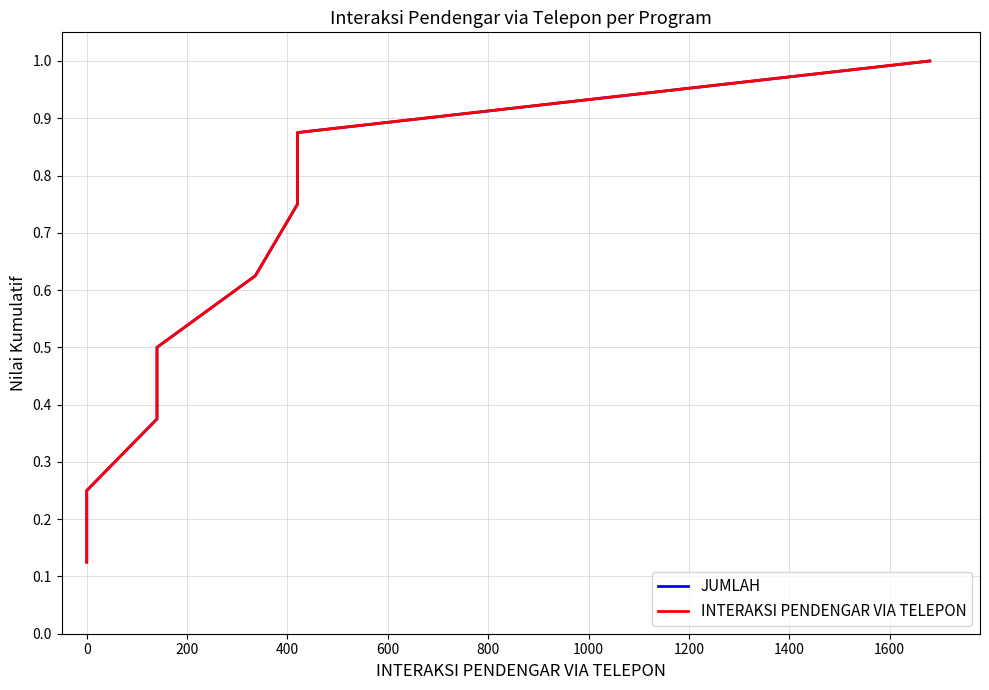

Reading left to right, list all the values displayed in this chart.

JUMLAH: 0.1	0.2	0.4	0.5	0.6	0.8	0.9	1.0
INTERAKSI PENDENGAR VIA TELEPON: 0.1	0.2	0.4	0.5	0.6	0.8	0.9	1.0